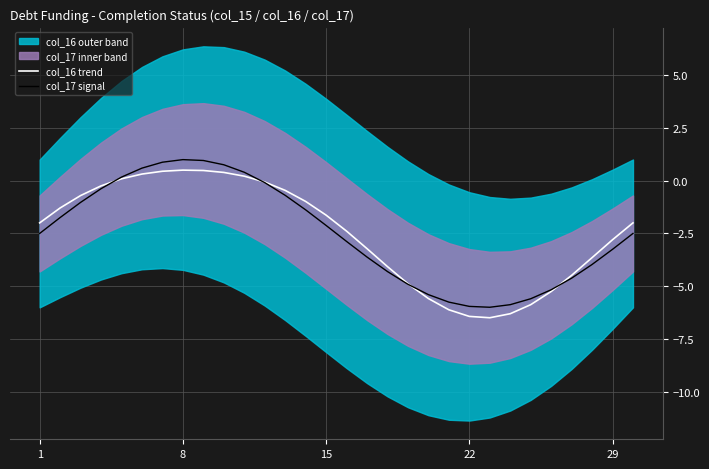

How many lines are shown in the chart?

2